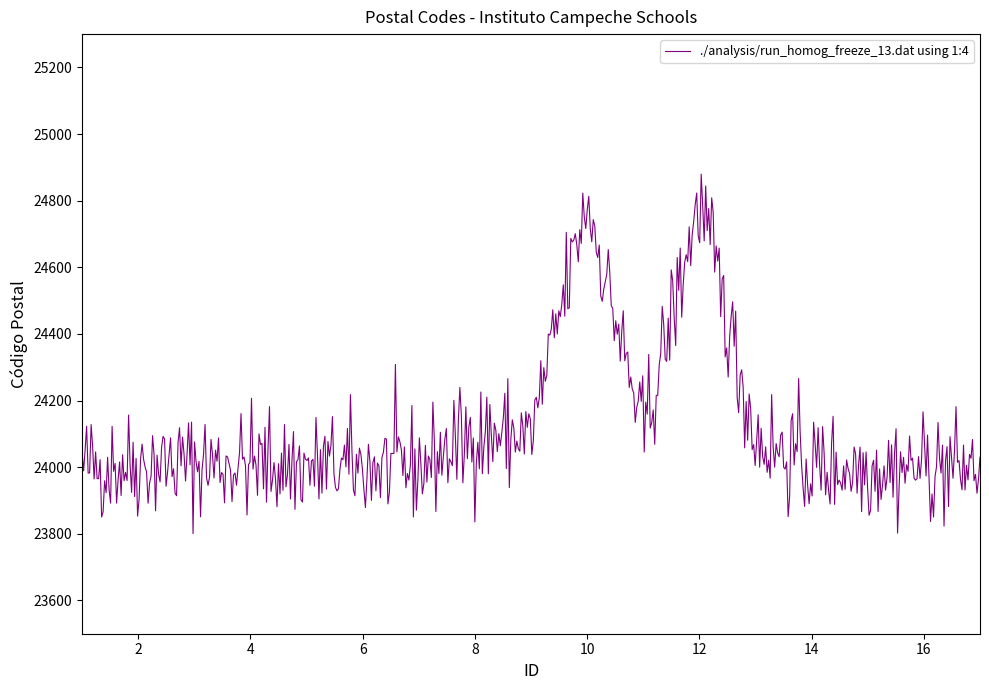

What is the difference between the maximum and minimum values?

1079.1